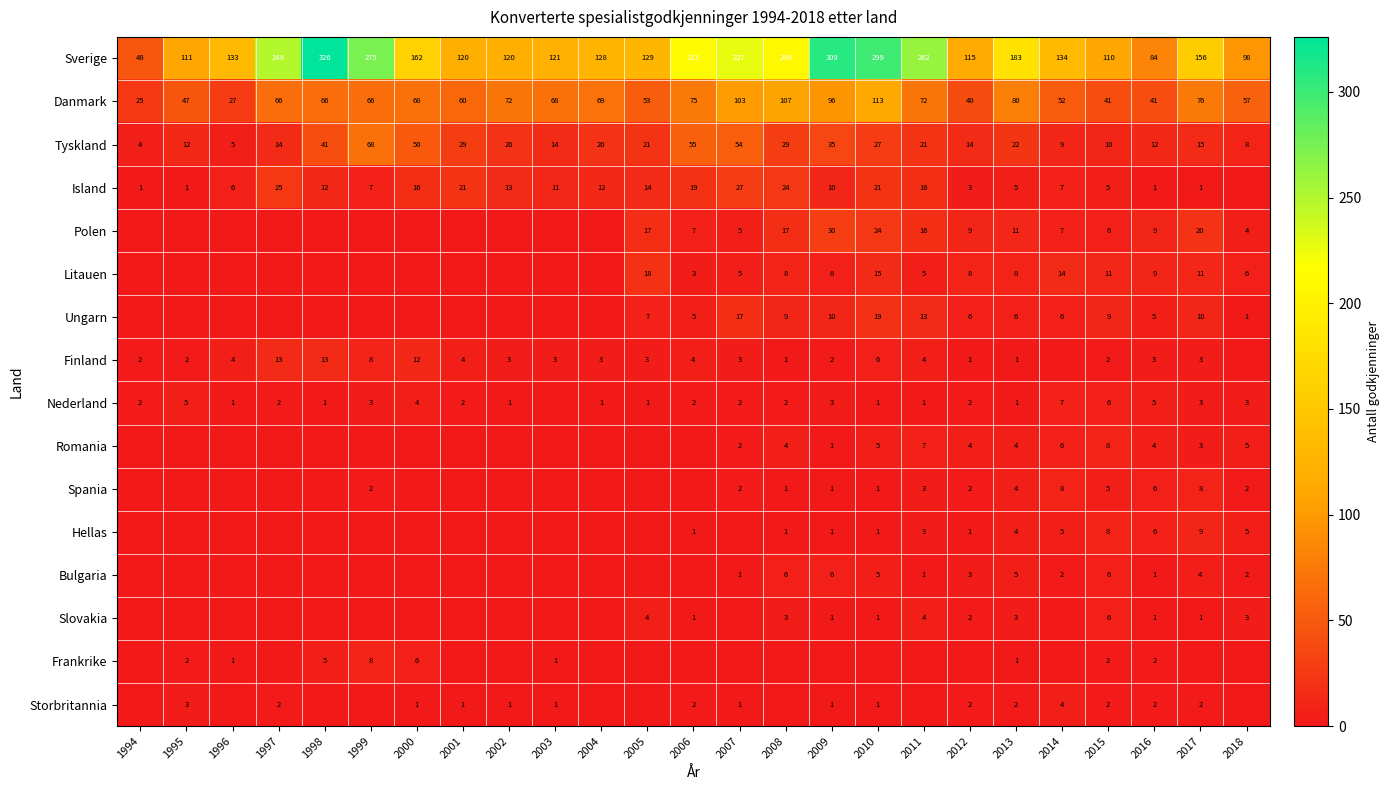

What is the spread (max minus min) of values at 2008?

209